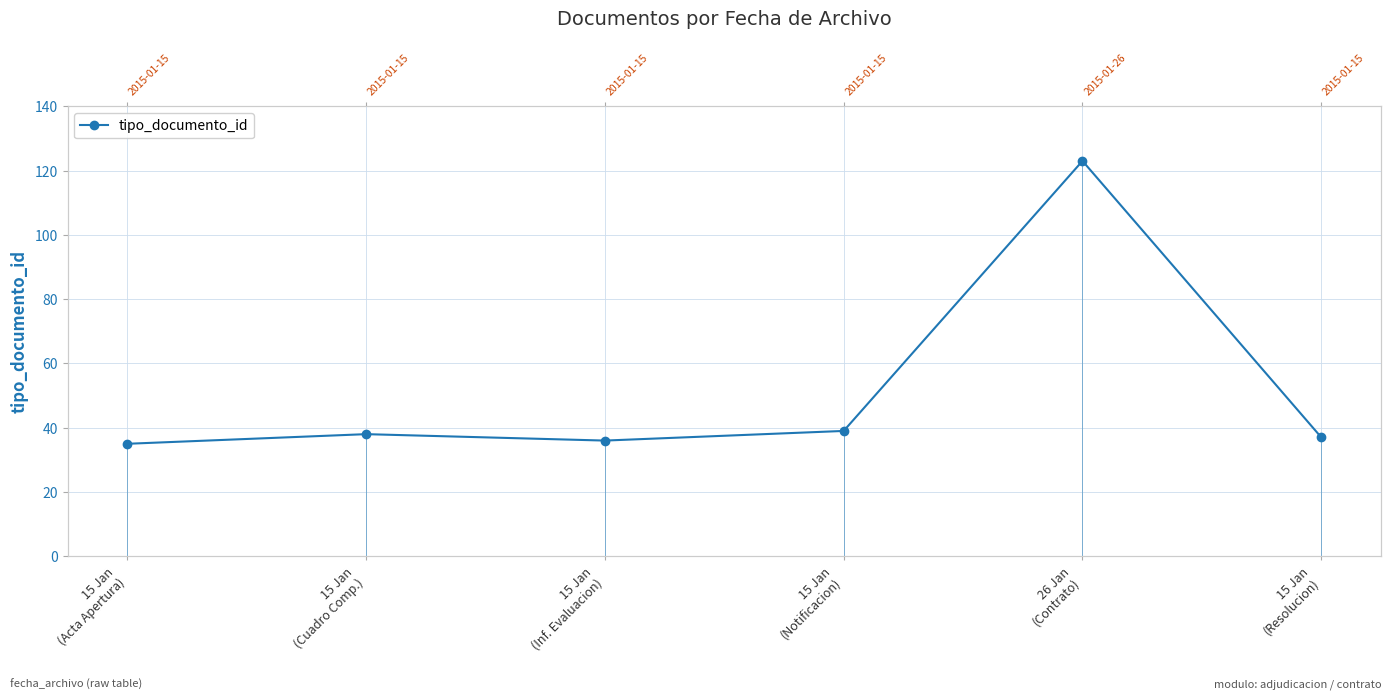

How many points are lower than both their immediate neighbors (excluding endpoints)?

1